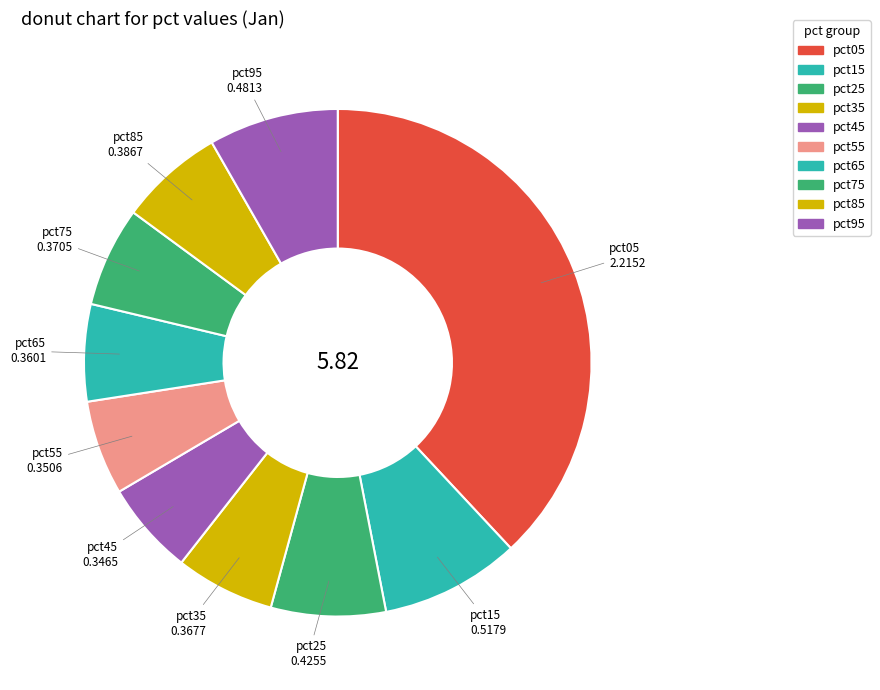

Does pct65 account for over 50% of the chart?

No